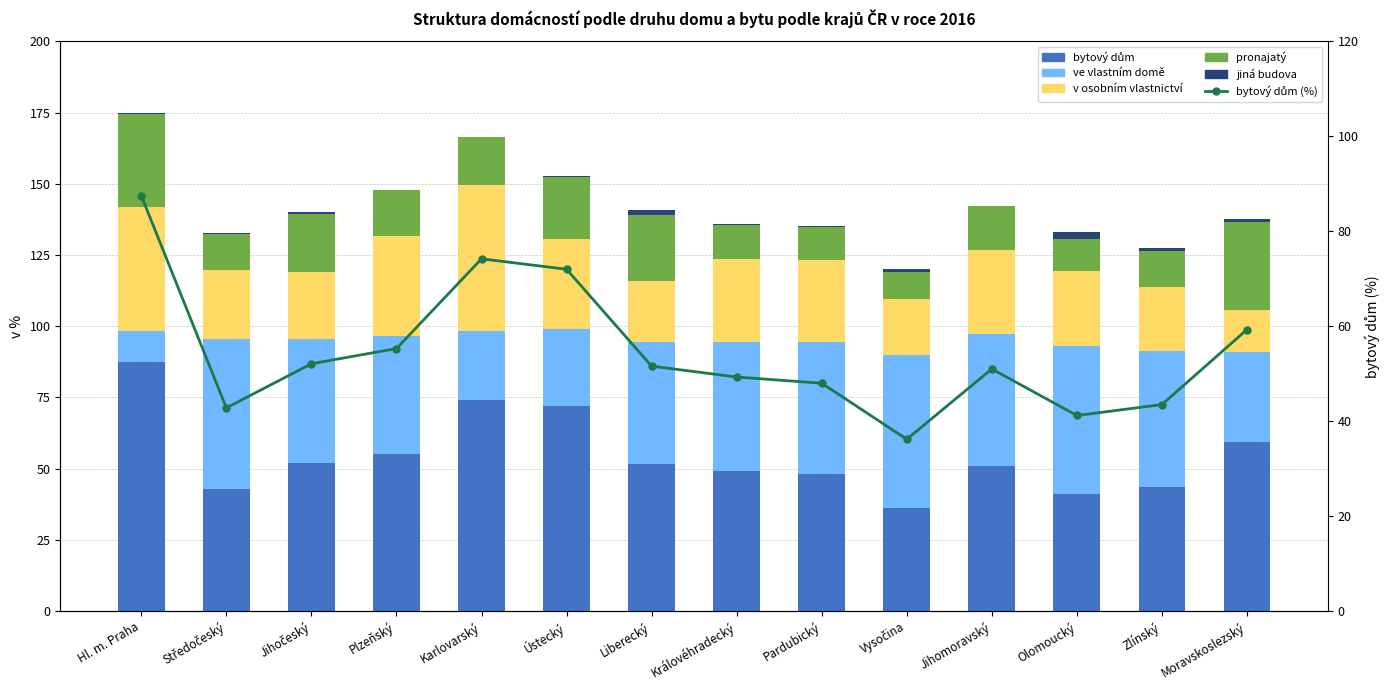

List the labels in order of bytový dům value, smallest first.

Vysočina, Olomoucký, Středočeský, Zlínský, Pardubický, Královéhradecký, Jihomoravský, Liberecký, Jihočeský, Plzeňský, Moravskoslezský, Ústecký, Karlovarský, Hl. m. Praha